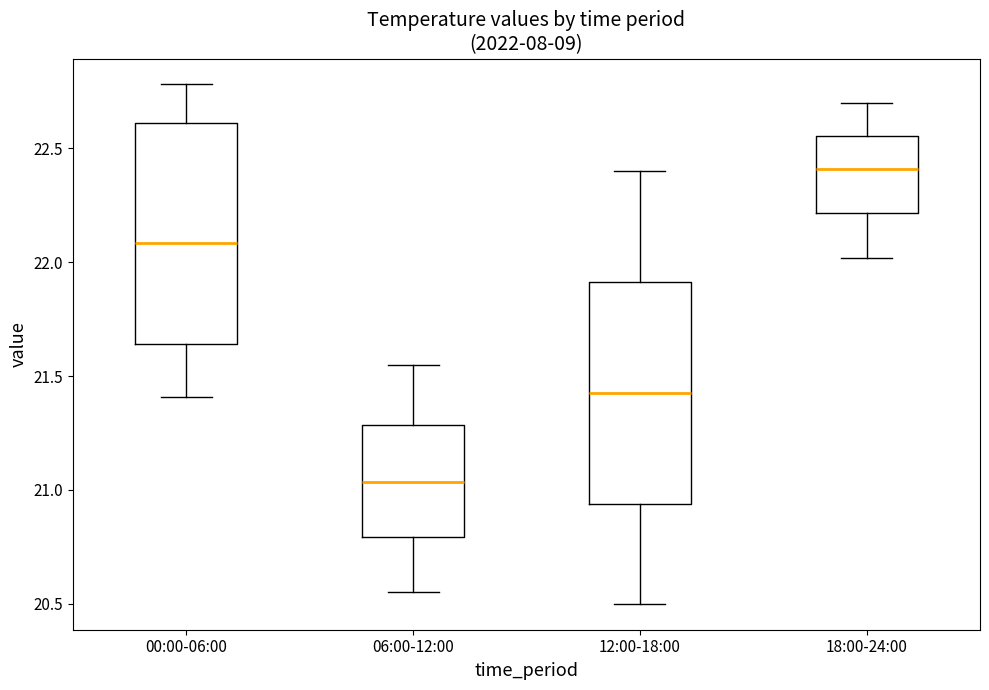

Where is the lower edge of the box for 06:00-12:00 on the y-axis? The values are not printed on the chart, so give them approximately, as read against the axis.

20.80